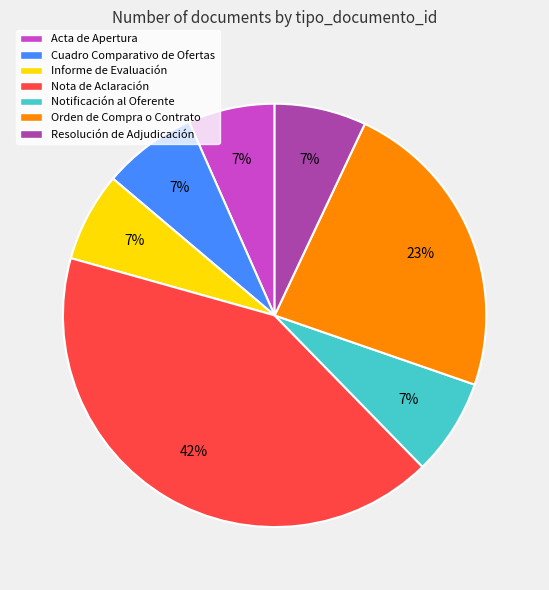

Which has a higher value, Notificación al Oferente or Nota de Aclaración?

Nota de Aclaración